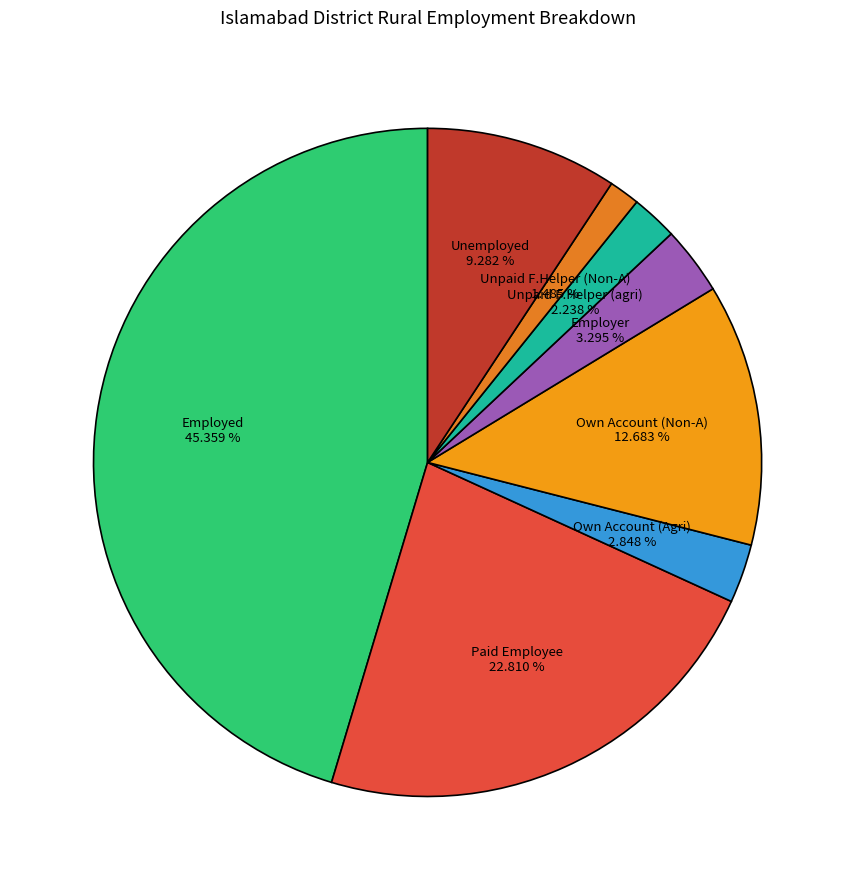

What is the total percentage of Paid Employee and Unpaid F.Helper (Non-A)?

24.3%